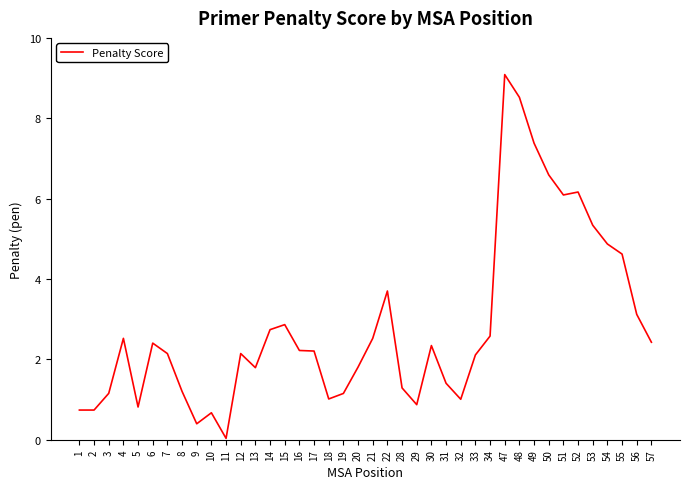

Which category has the lowest value across all series?

11